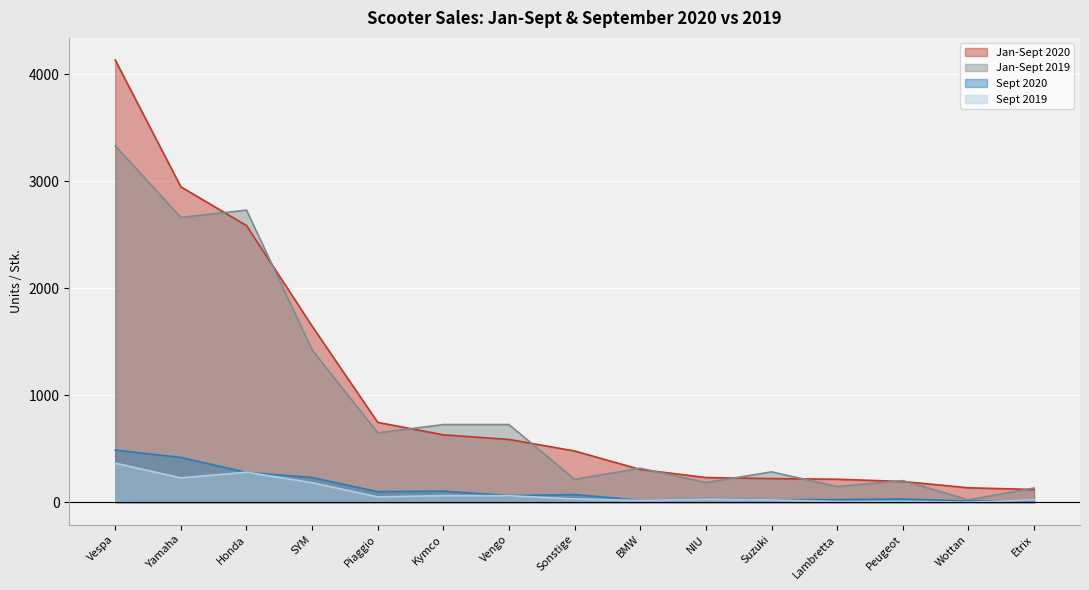

What is the label of the 14th point from the right?

Yamaha